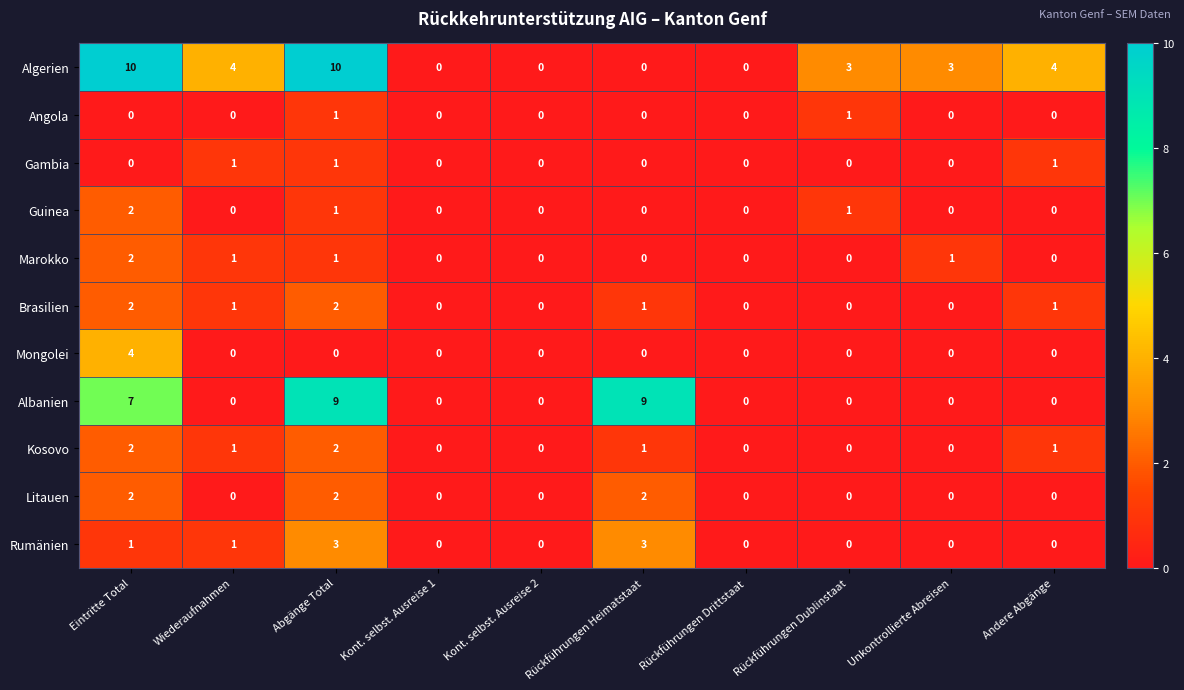

Count the number of categories in the chart.

10